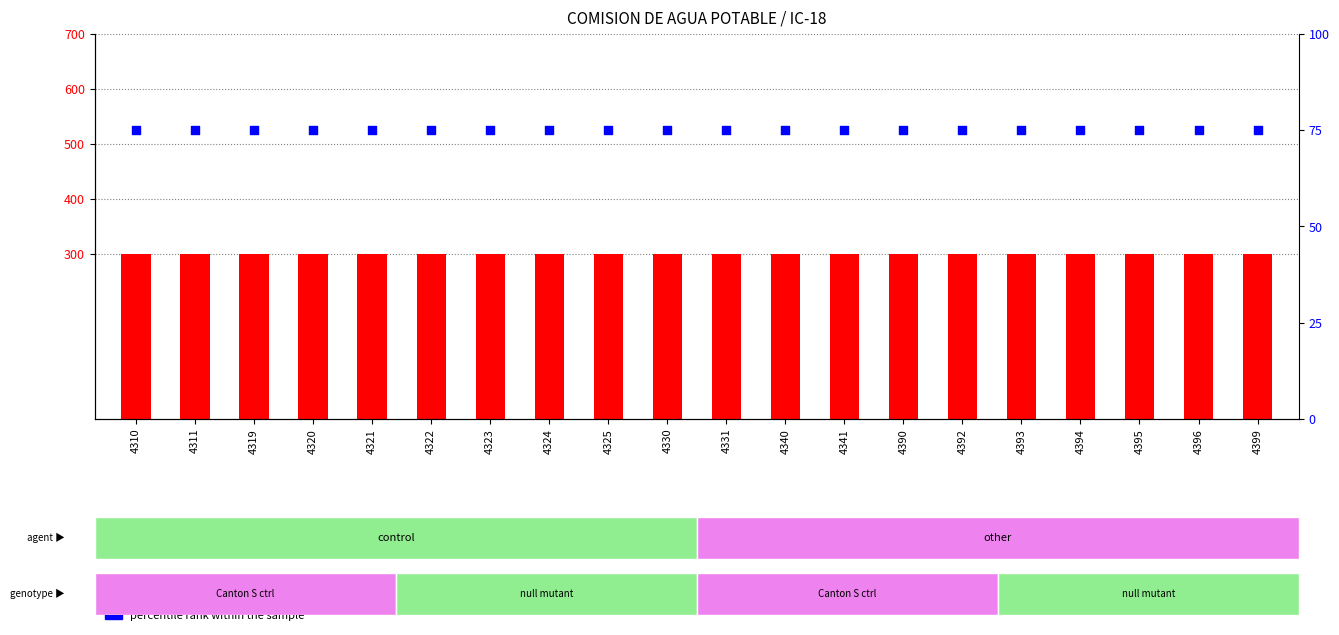

Which series reaches the maximum Y coordinate?

count